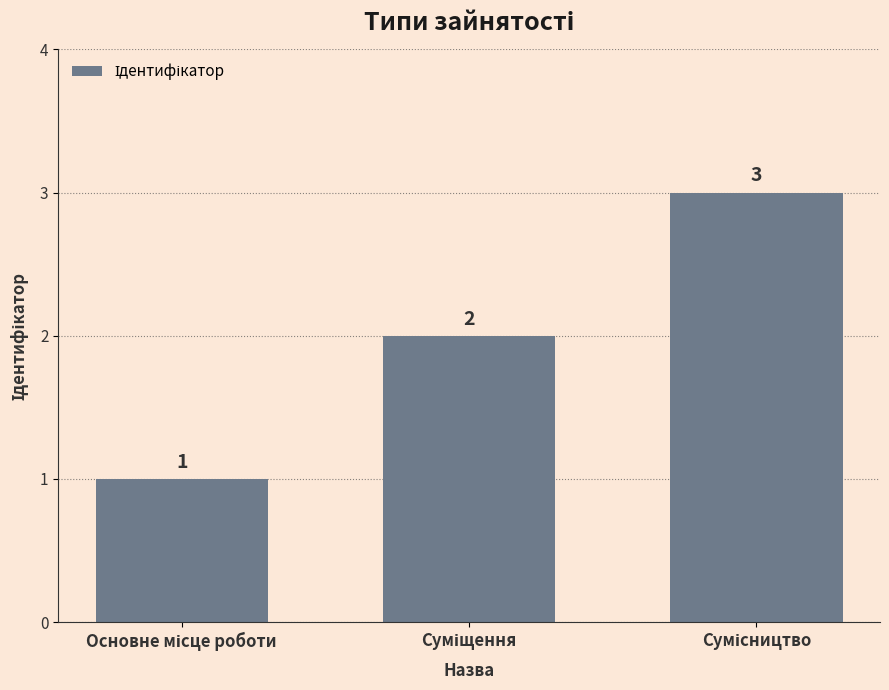

What is the sum of all values?

6